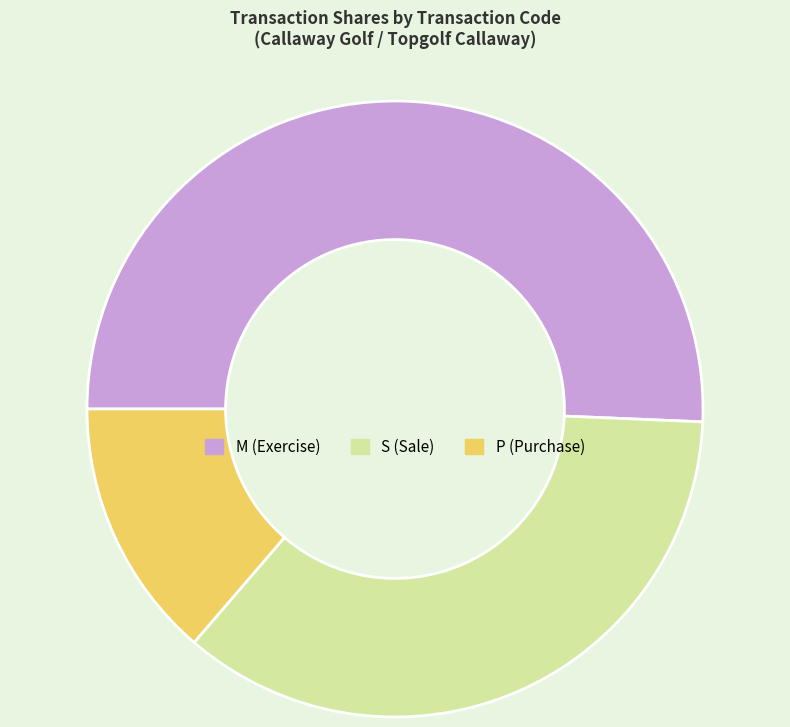

Combined, do P (Purchase) and M (Exercise) account for over 50%?

Yes